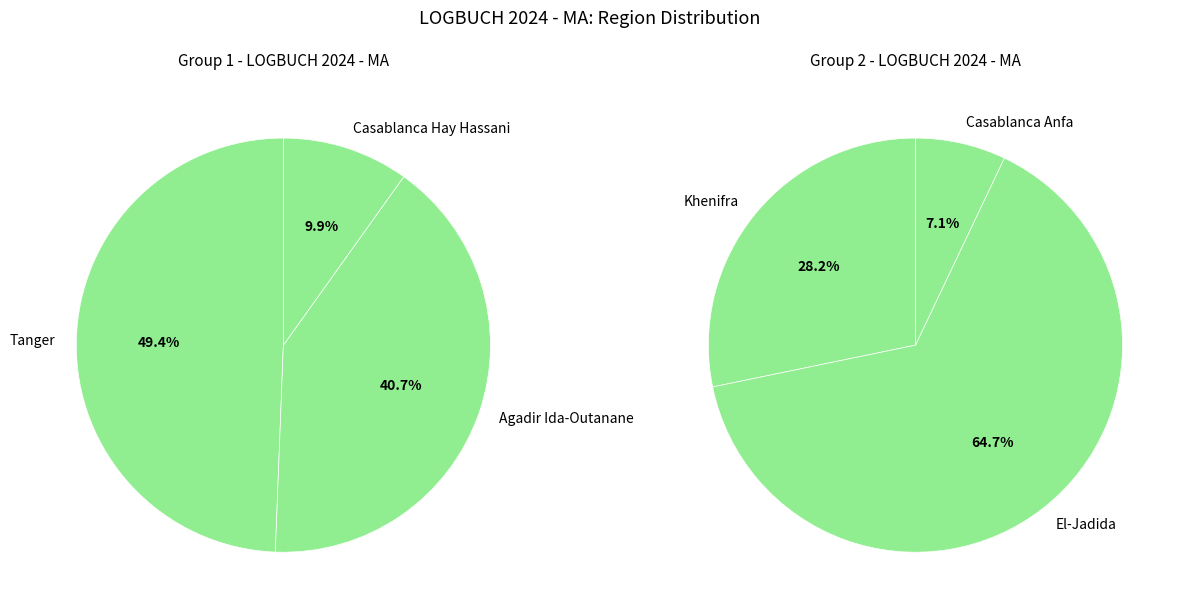

How many slices are in this pie chart?

6